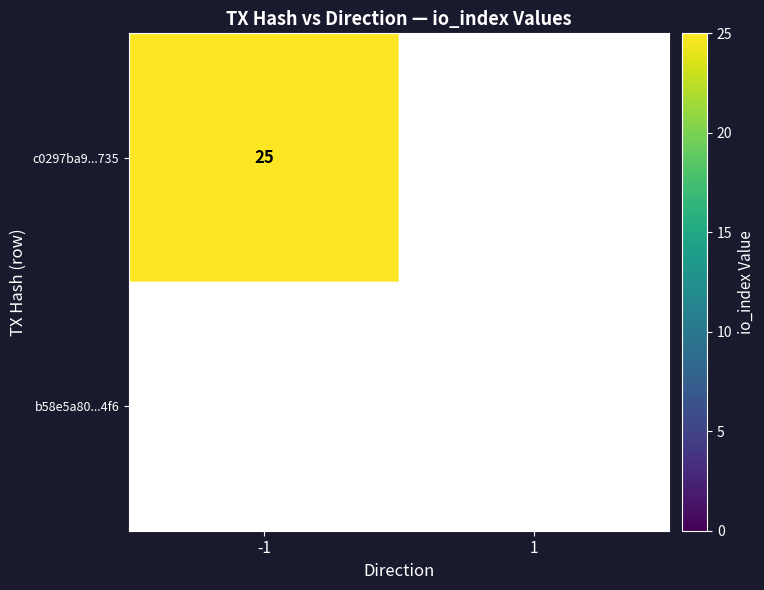

Which has a higher value, 1 or -1?

-1